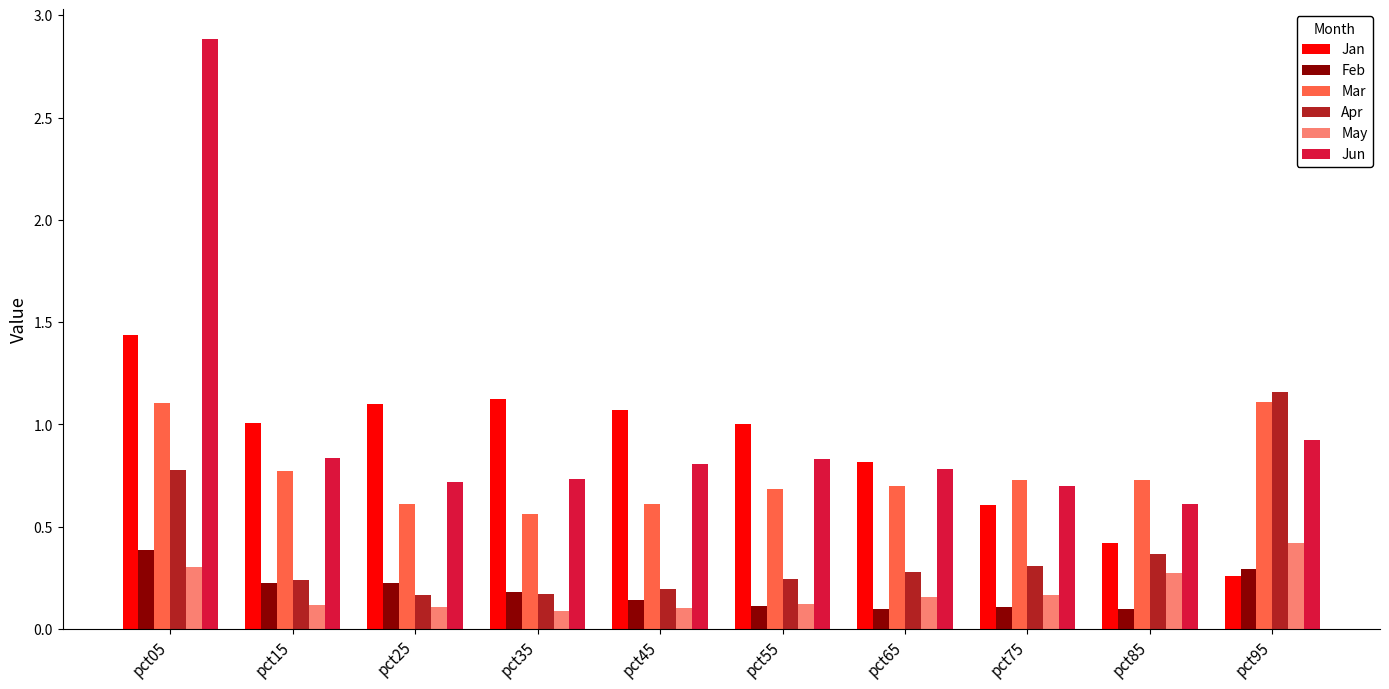

Does the chart contain stacked bars?

No